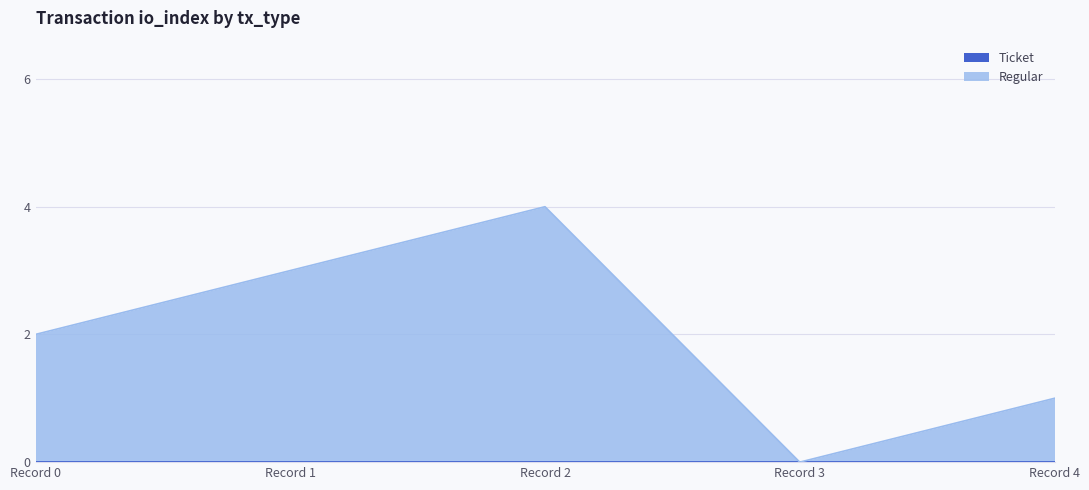

Where is the first local maximum?

Record 2